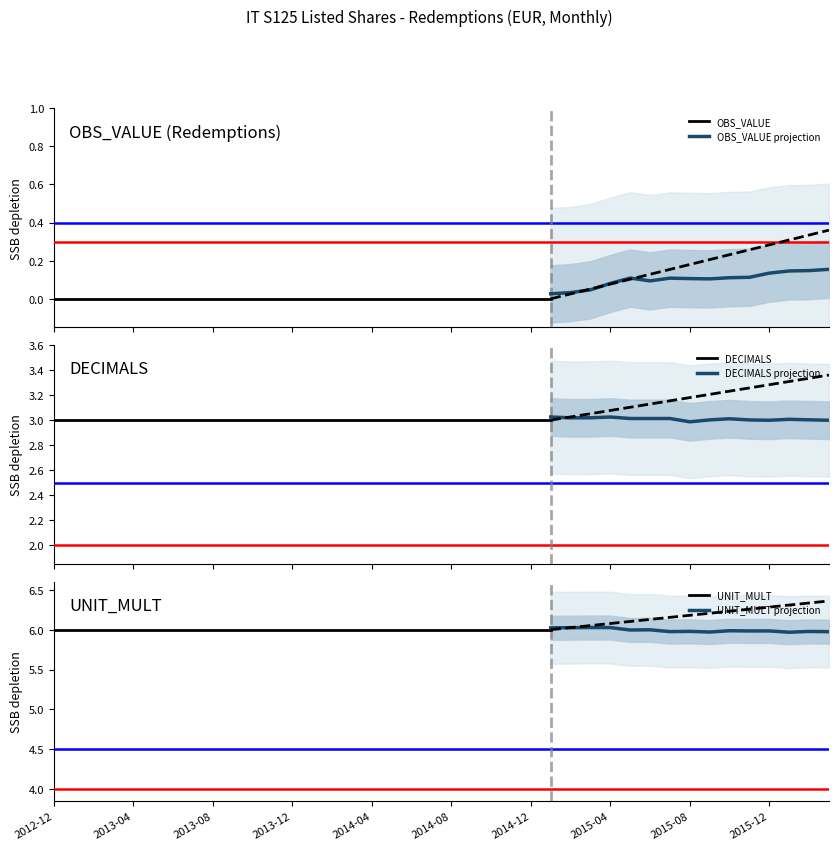

Which series has the largest total across all categories?

UNIT_MULT